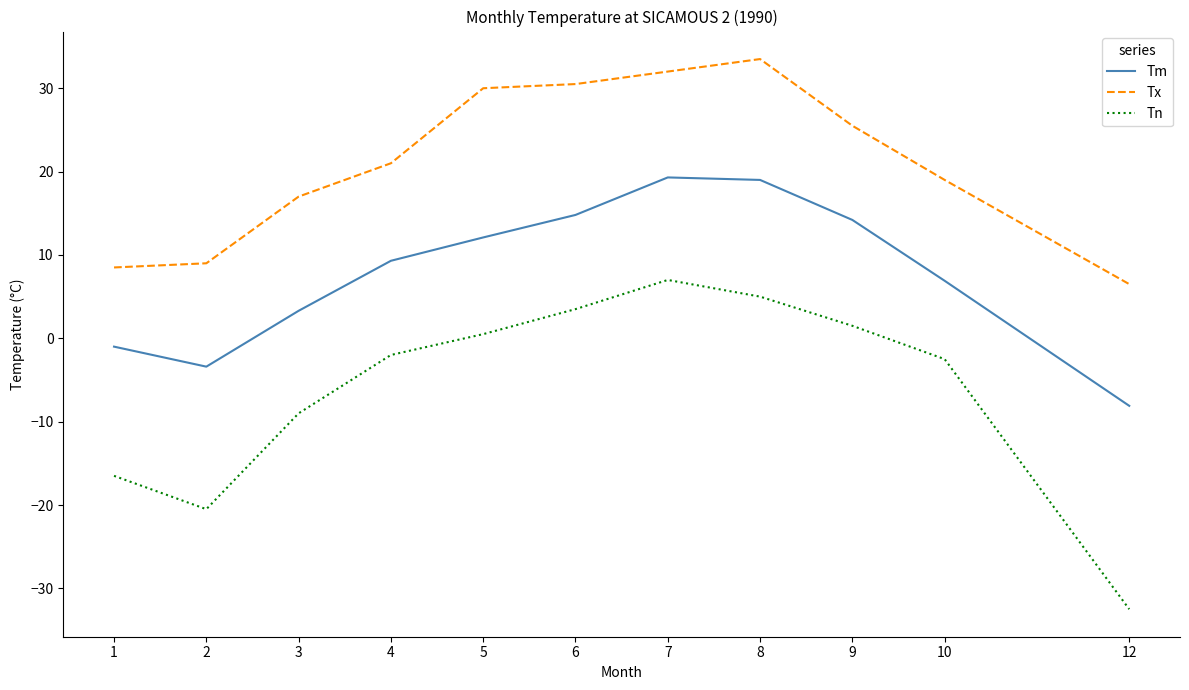

At which label does Tn reach its peak?

7